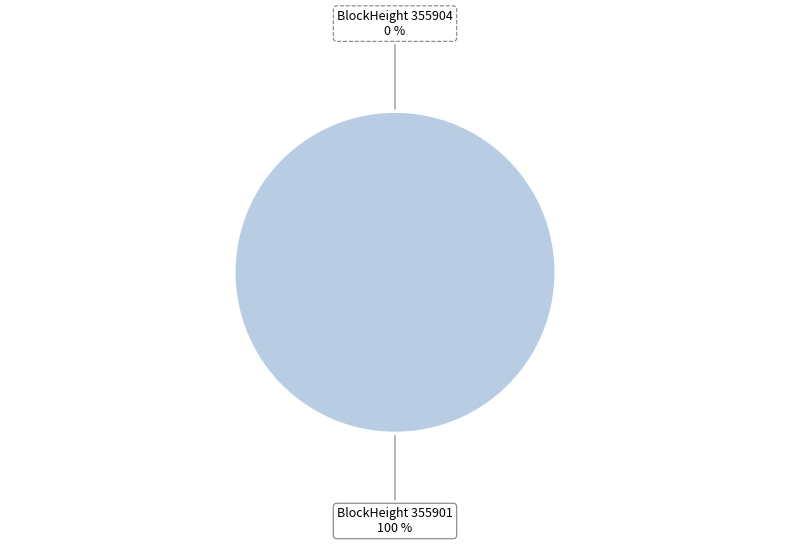

To the nearest percent, what is the difference between the largest and smallest slice percentages?

100%